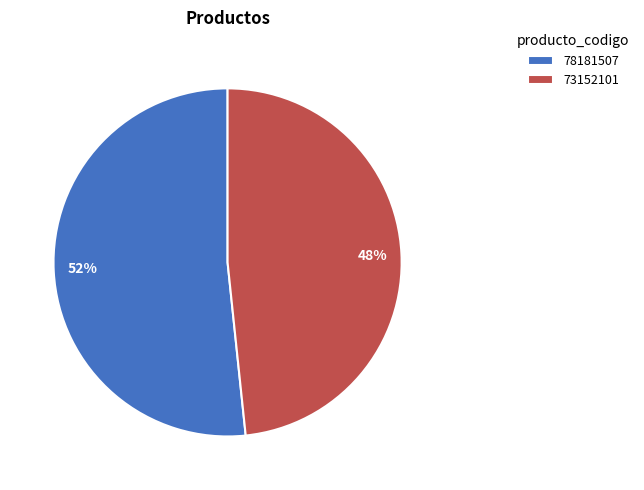

Which category accounts for the majority?

78181507